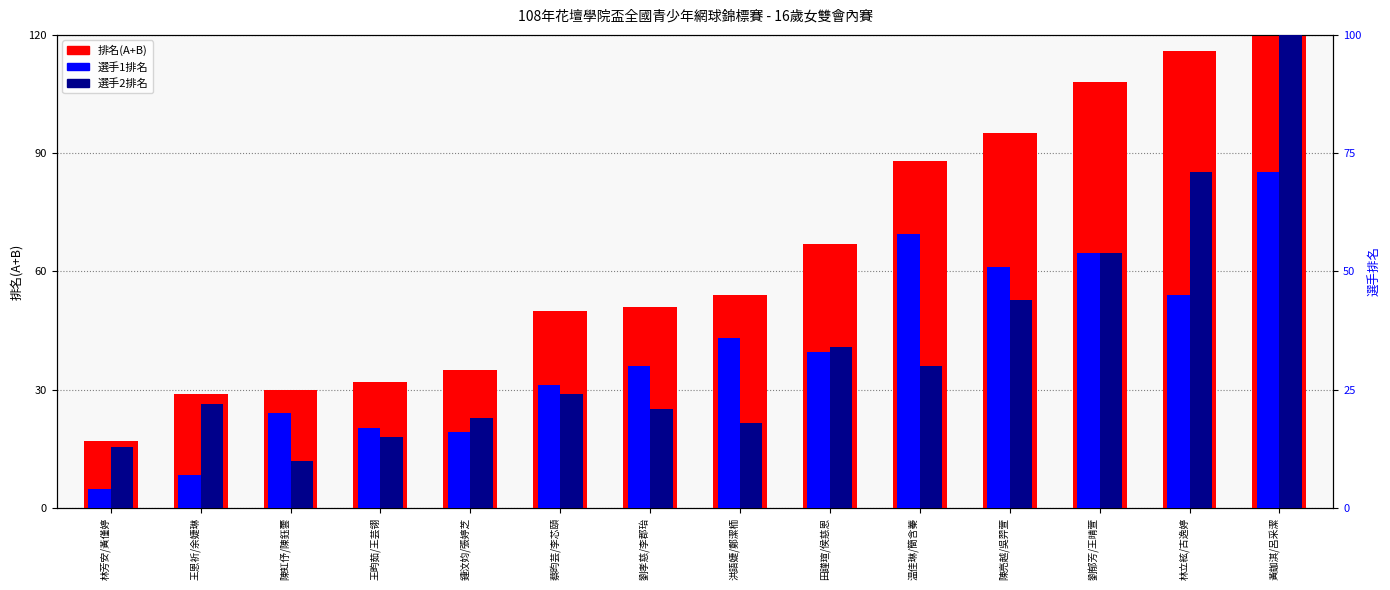

Where does the 排名(A+B) series first go above 54?

田謹瑄/侯慈恩